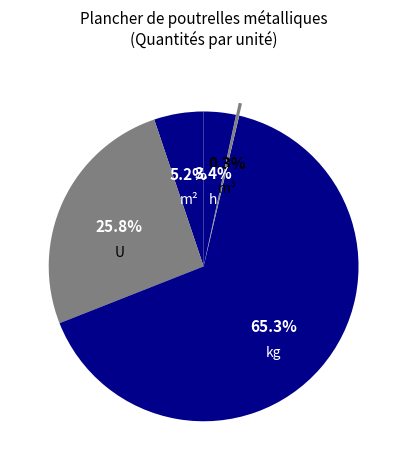

Count the number of slices in the pie.

5